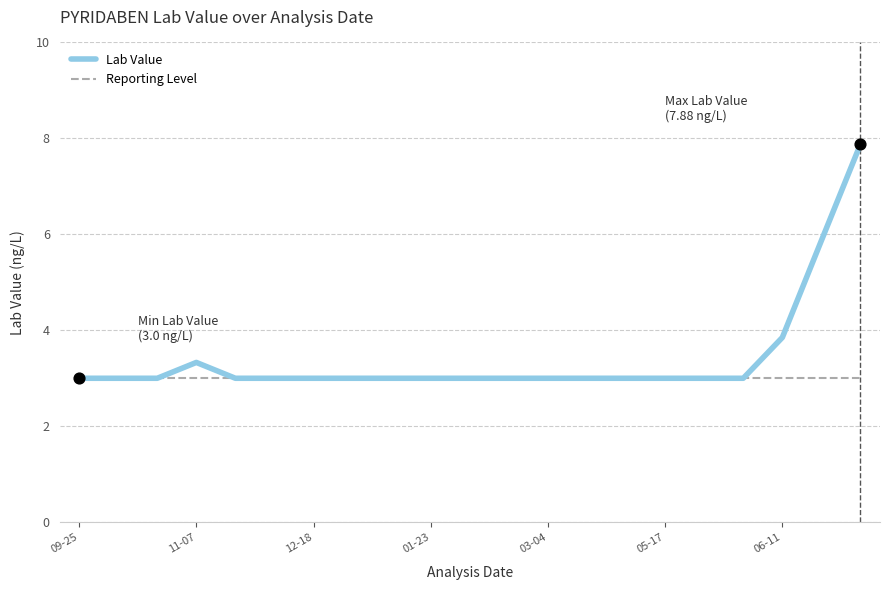

Which series has the largest range (max minus min)?

Lab Value